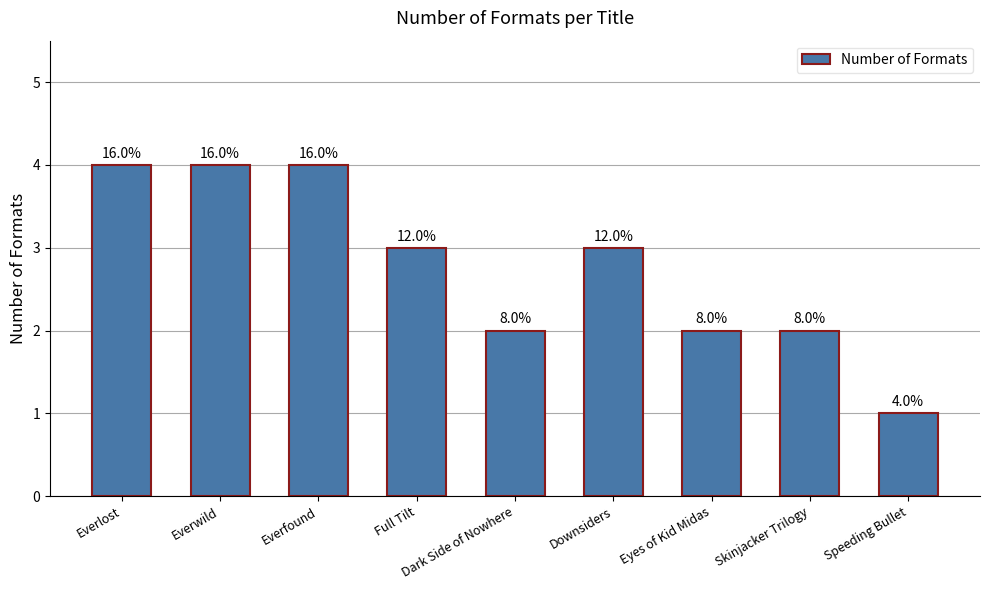

The chart shows a value of 3 at Eyes of Kid Midas. True or false?

False